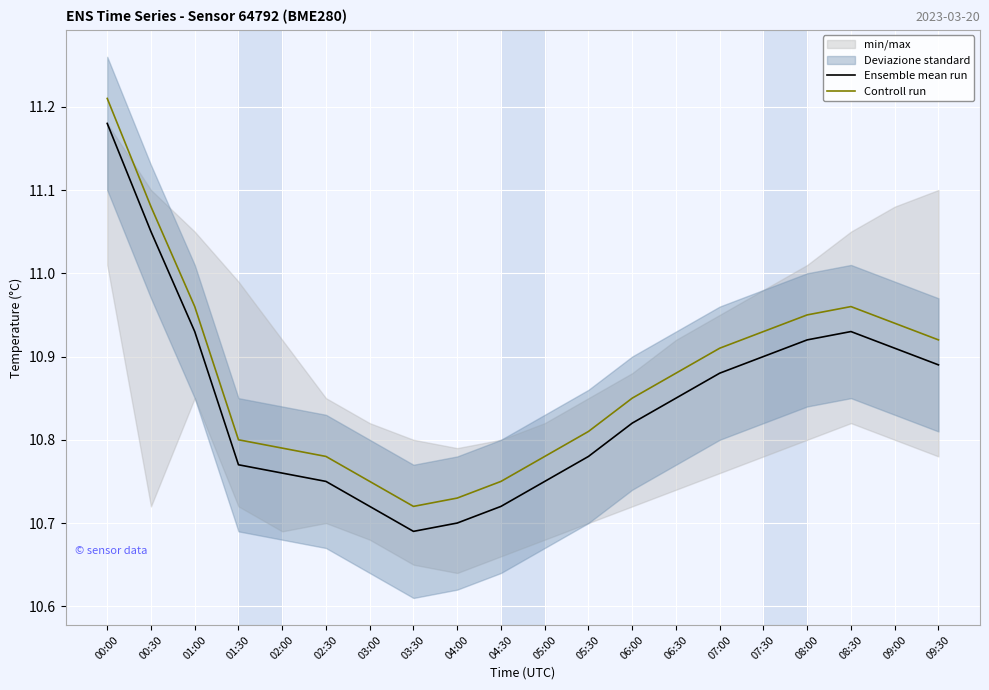

What is the minimum value for Ensemble mean run?

10.7